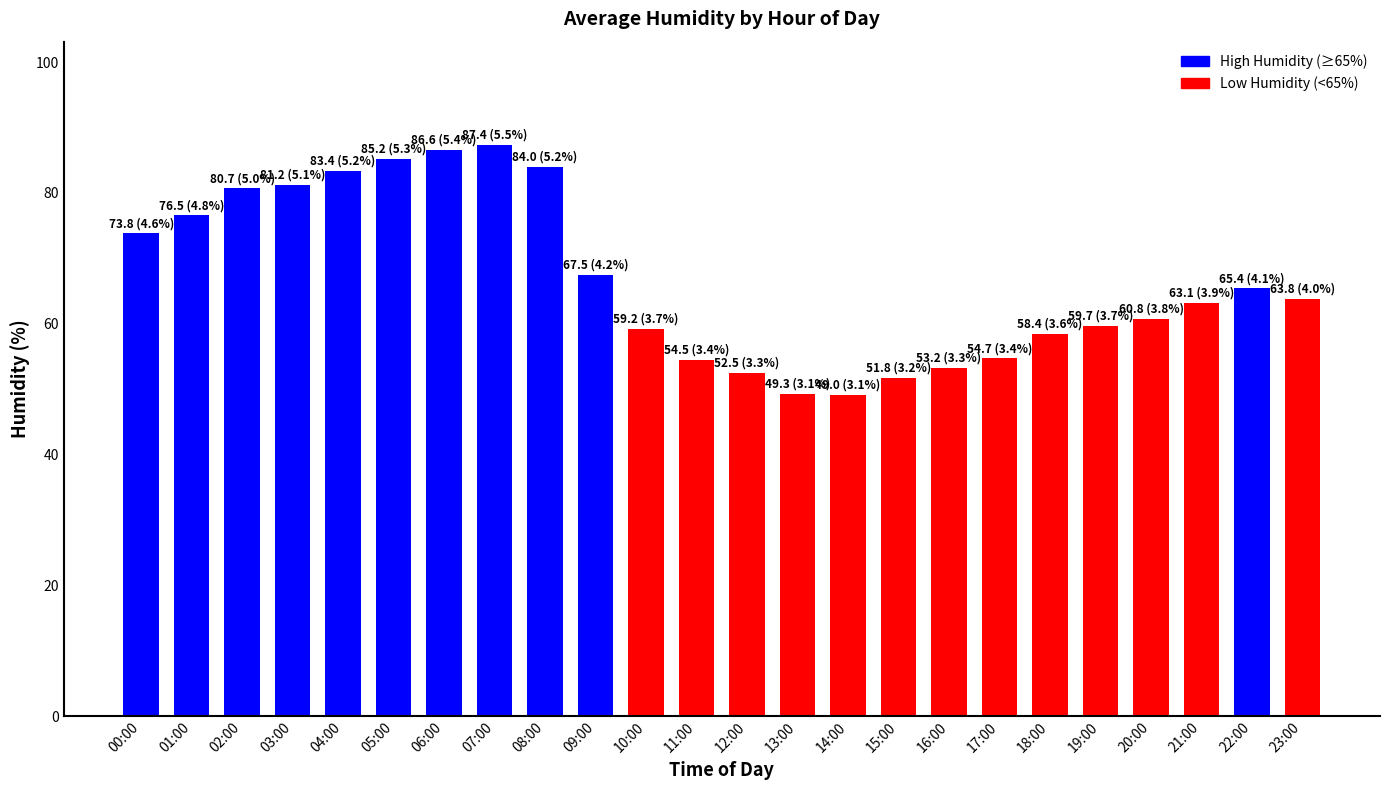

Count the number of categories in the chart.

24